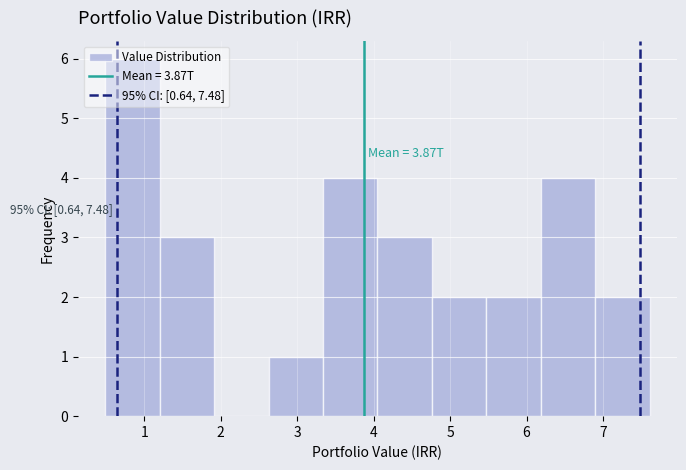

Over which range of the x-axis is the bar tallest?

0.5 to 1.2